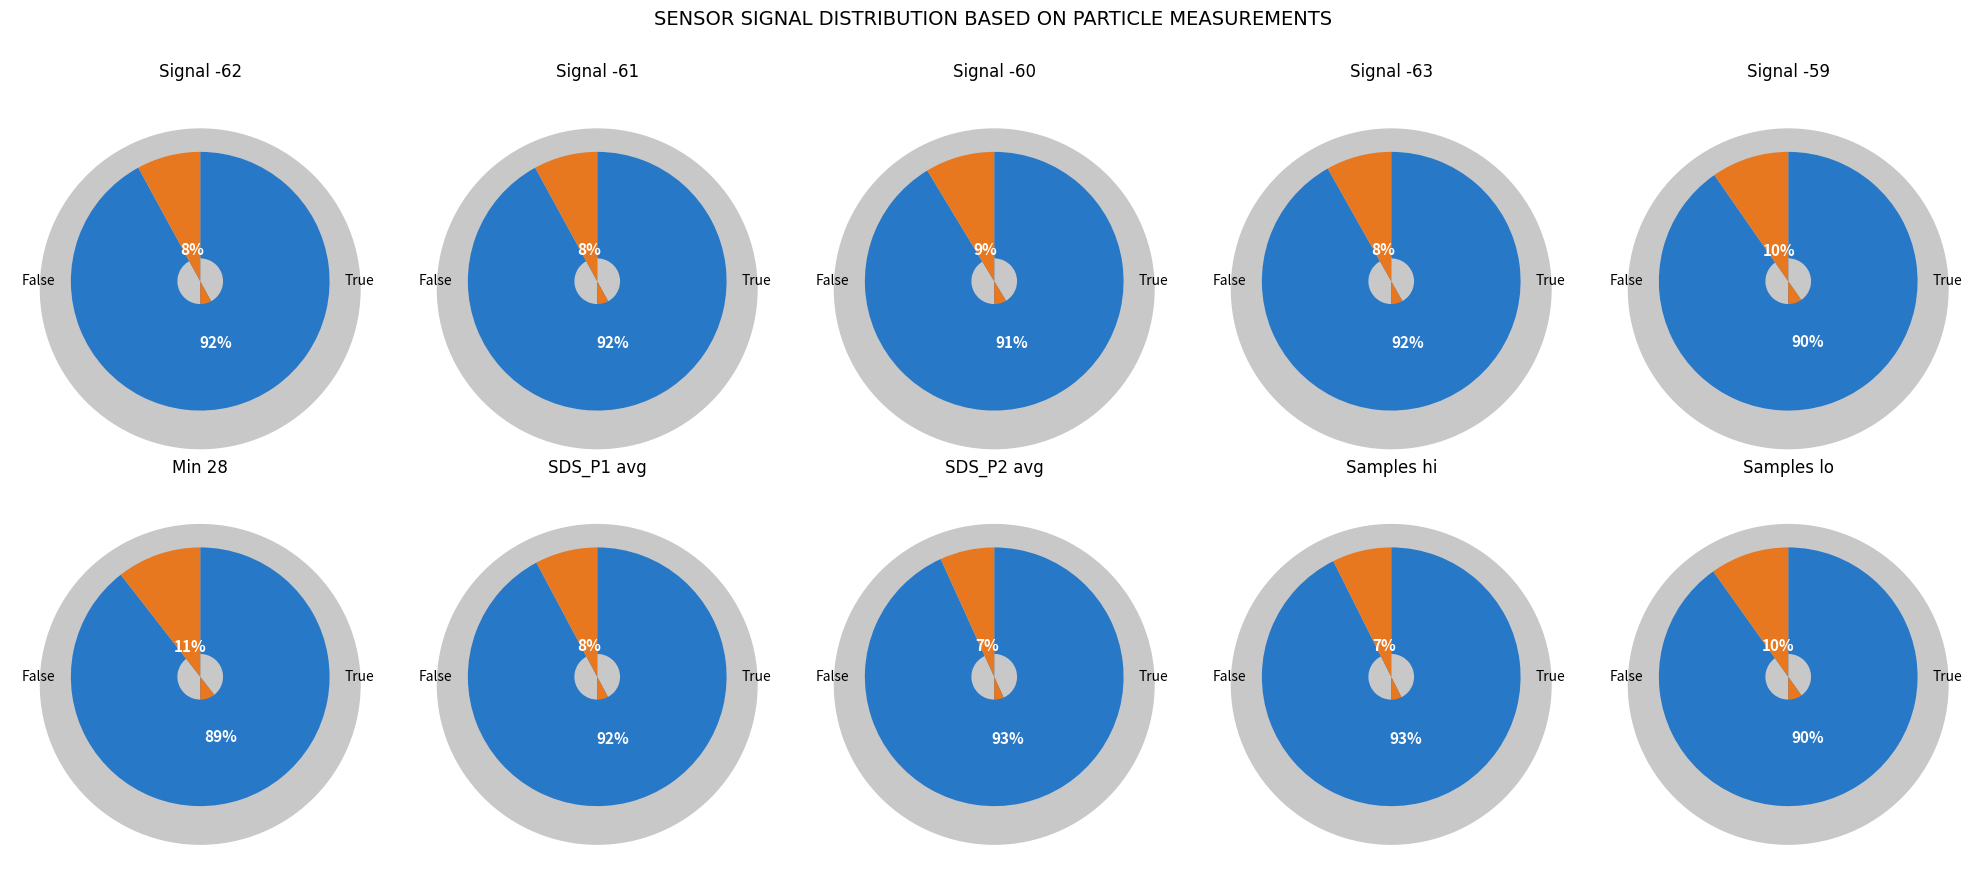

True or false: 7 accounts for 20% of the total.

False